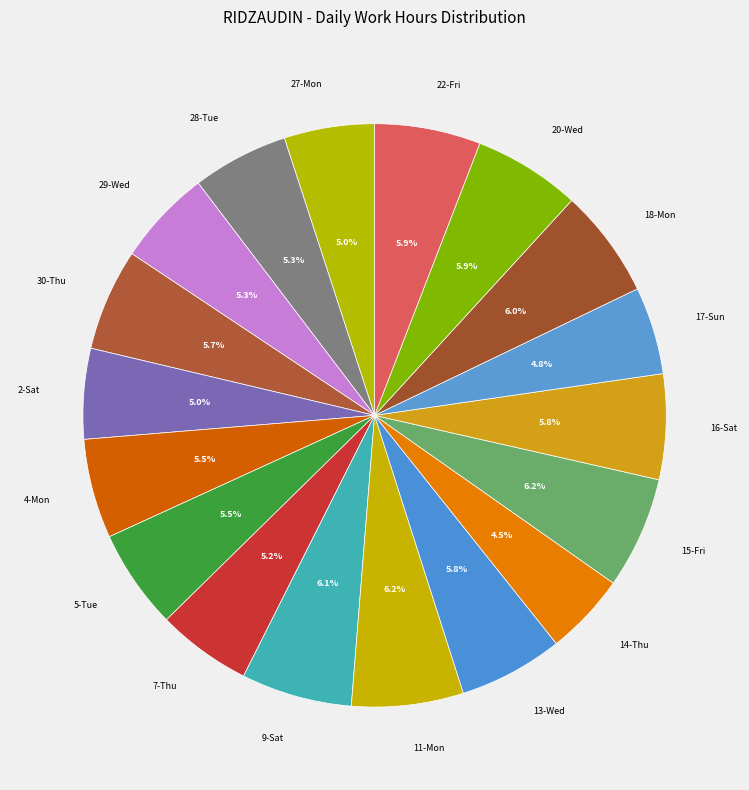

Which slice is the largest?

15-Fri